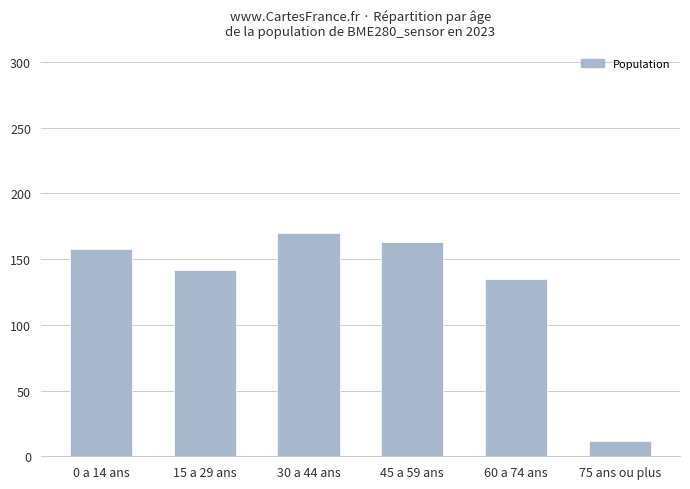

What is the label of the 1st bar from the right?

75 ans ou plus